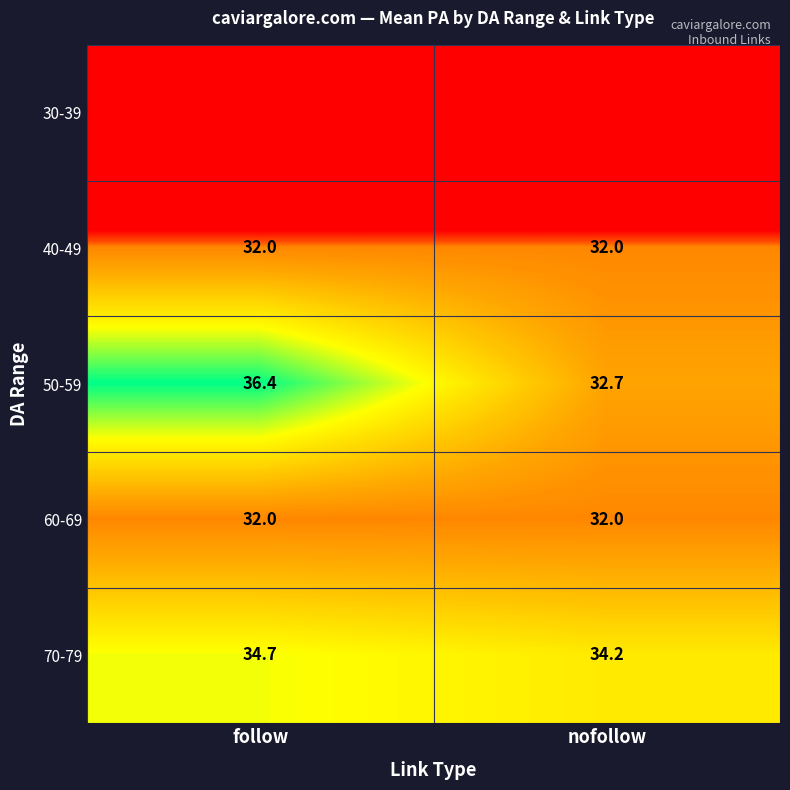

What is the approximate value of 40-49 at nofollow?

32.0